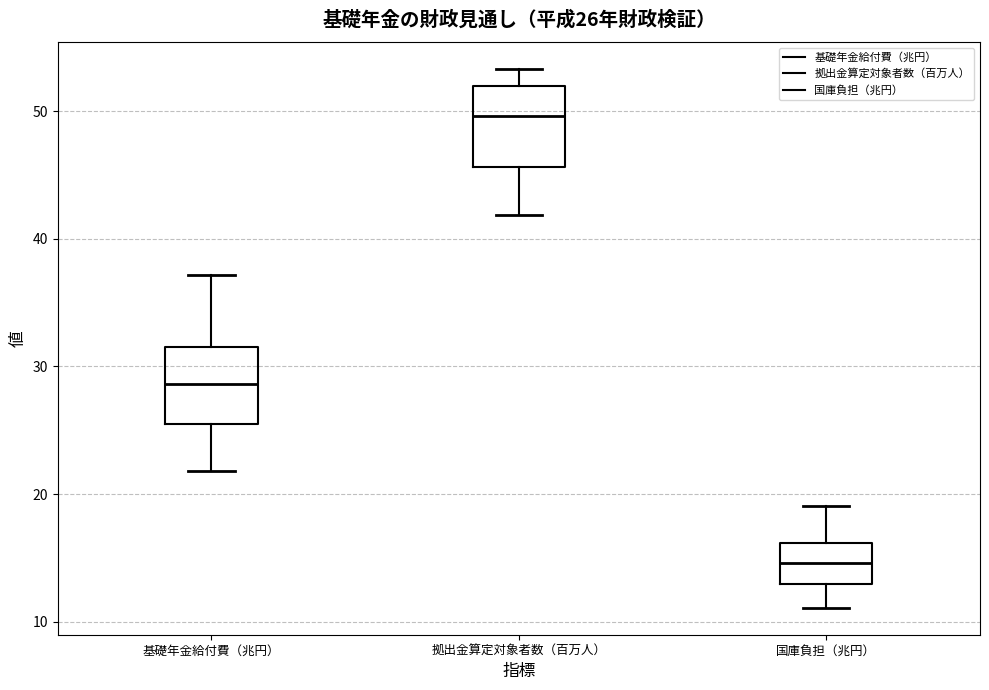

Which box's median line is the highest?

拠出金算定対象者数（百万人）